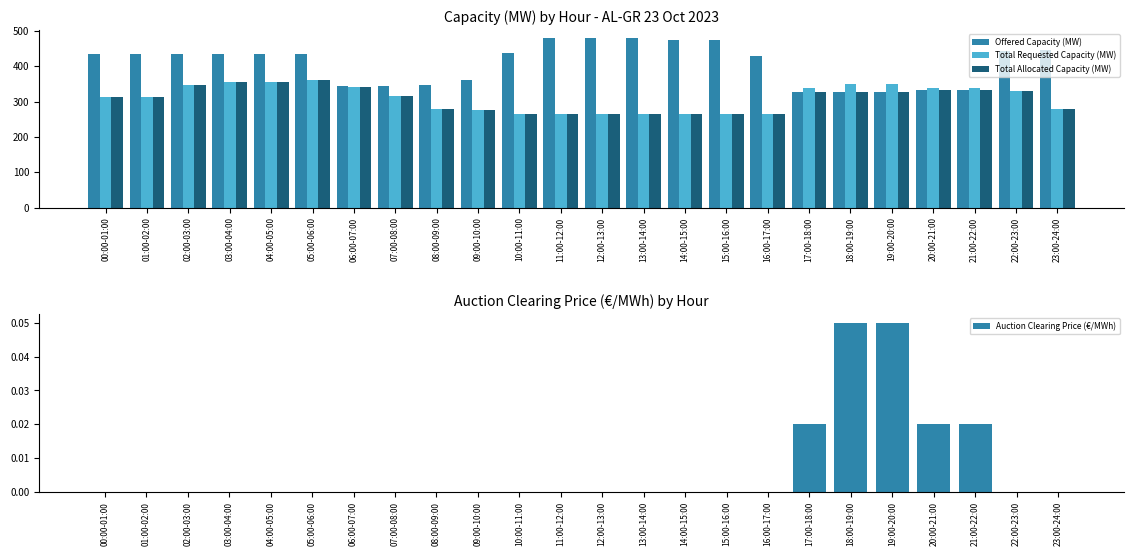

What is the difference between the second highest and second lowest values in the Offered Capacity (MW) series?

152